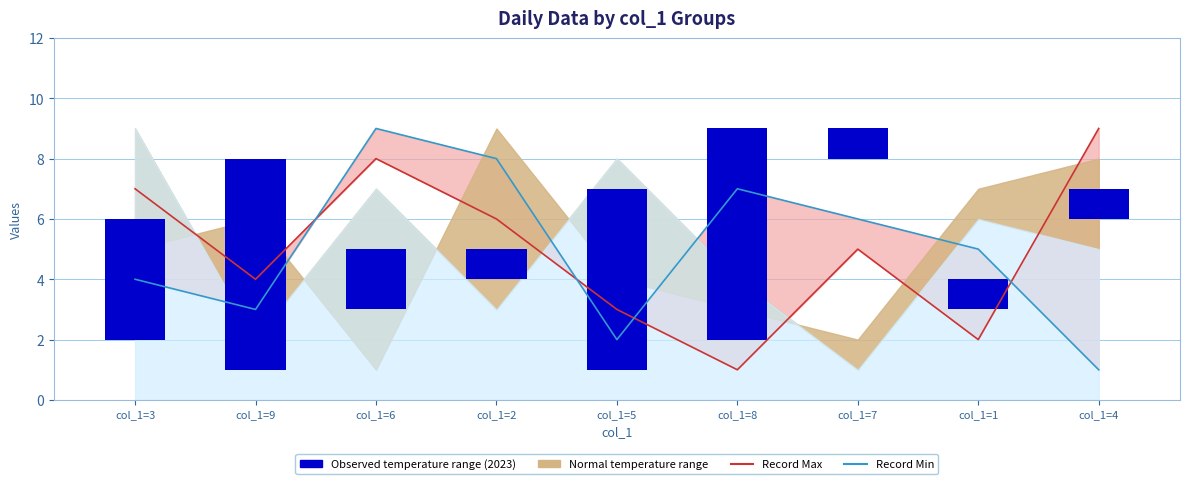

At which label does Record Min reach its minimum?

col_1=4